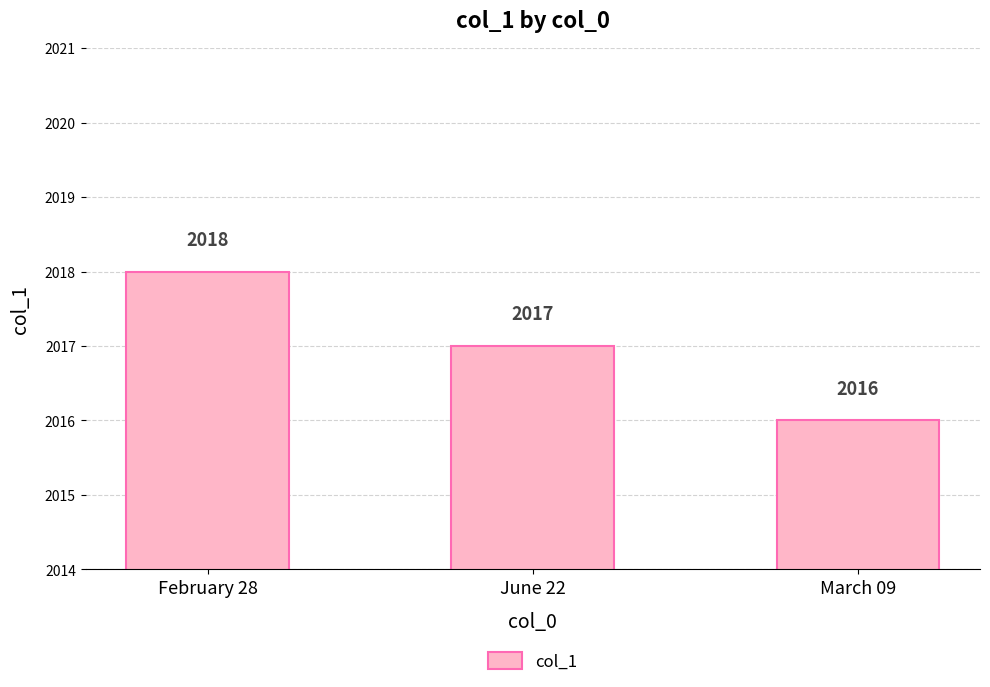

List the labels in order of value, smallest first.

March 09, June 22, February 28